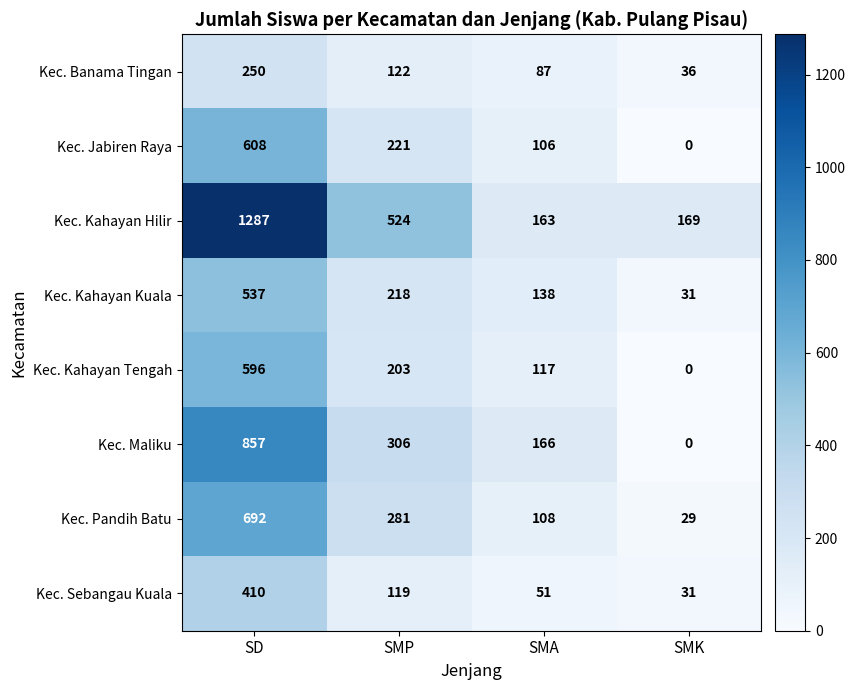

Is it true that Kec. Kahayan Hilir equals 289 at SMA?

False